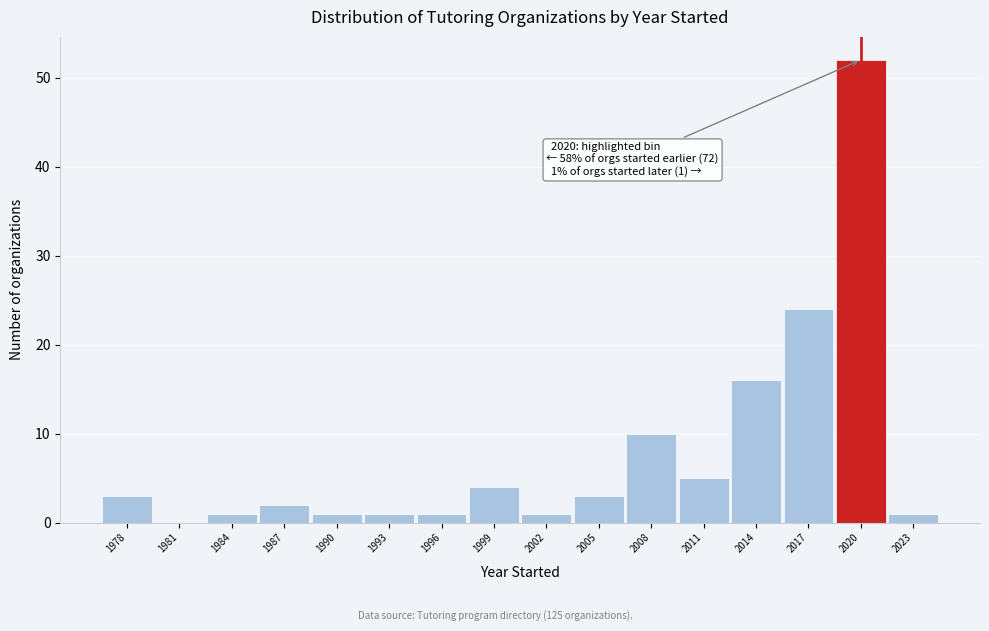

Reading left to right, what are all the values shown in this chart?

1978=3	1981=0	1984=1	1987=2	1990=1	1993=1	1996=1	1999=4	2002=1	2005=3	2008=10	2011=5	2014=16	2017=24	2020=52	2023=1